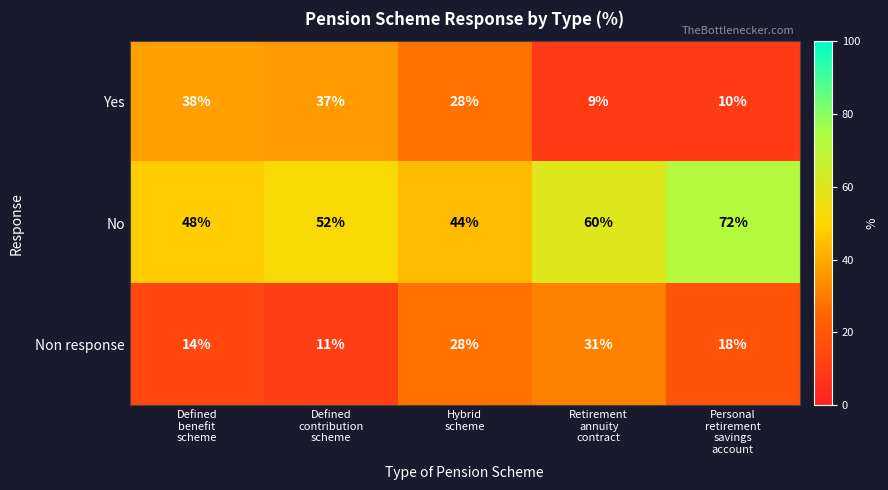

What is the spread (max minus min) of values at Personal
retirement
savings
account?

62